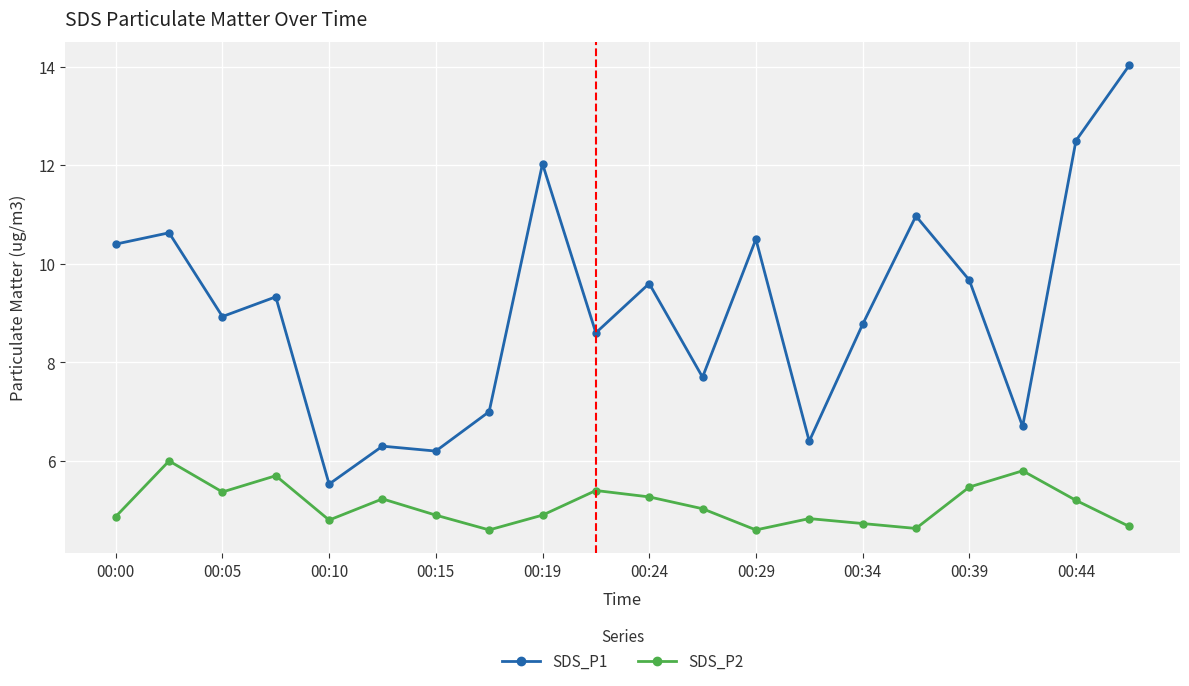

At how many categories does at least one series exceed 13?

1